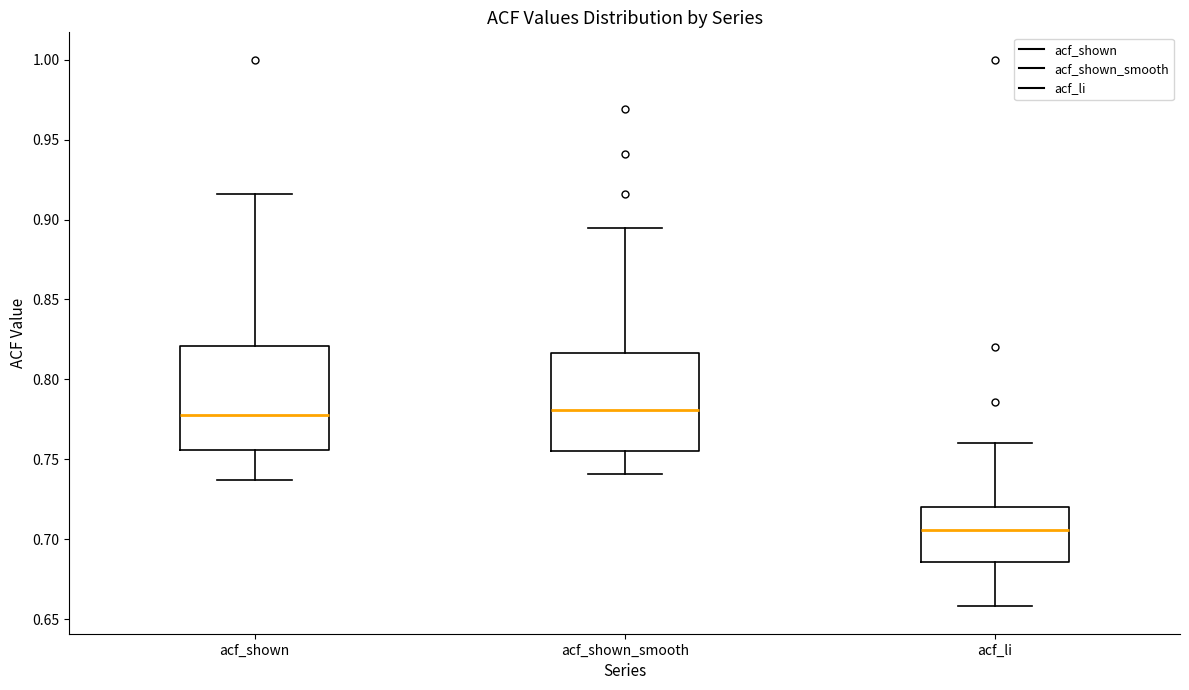

Which box has the lowest median line?

acf_li